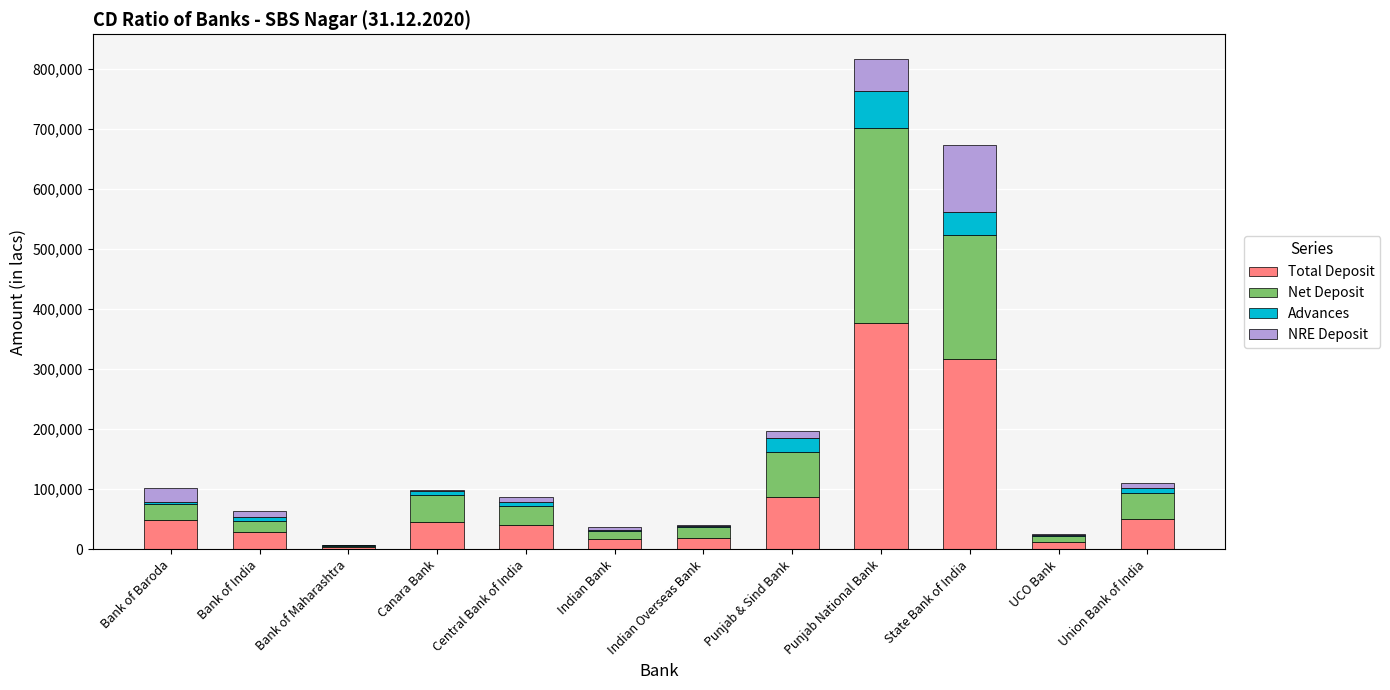

How many categories are shown in the chart?

12